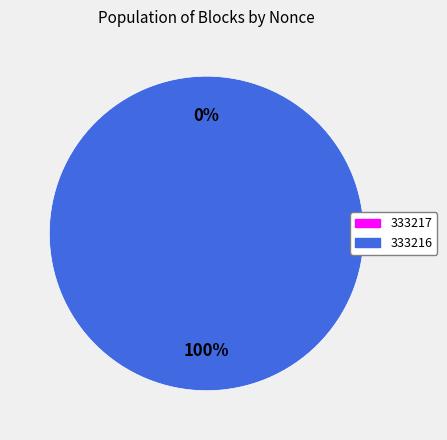

What is the change in value from 333217 to 333216?

+17030